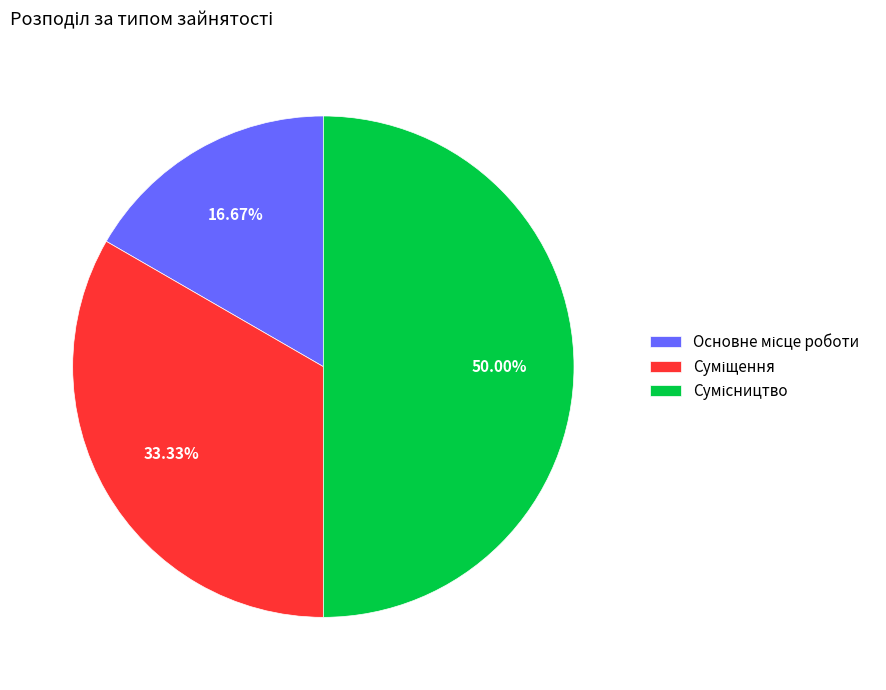

Is Суміщення the majority of the pie?

No